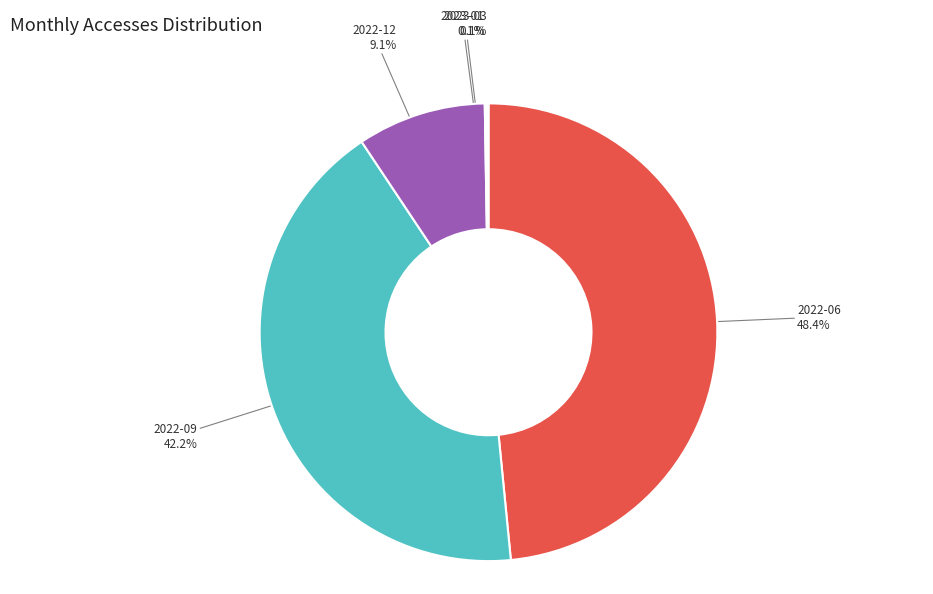

True or false: 2022-06 accounts for 48% of the total.

True